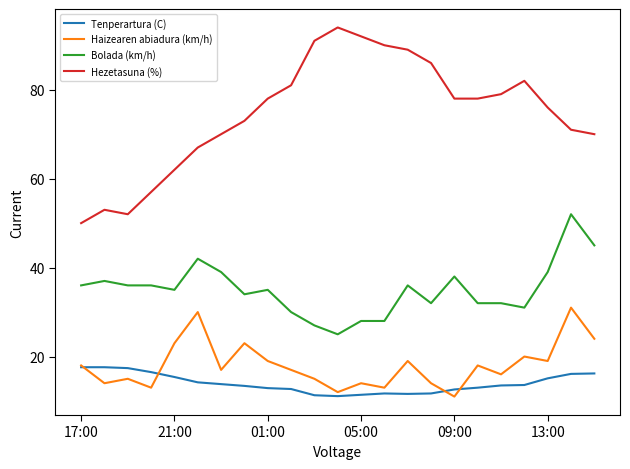

How many lines are shown in the chart?

4